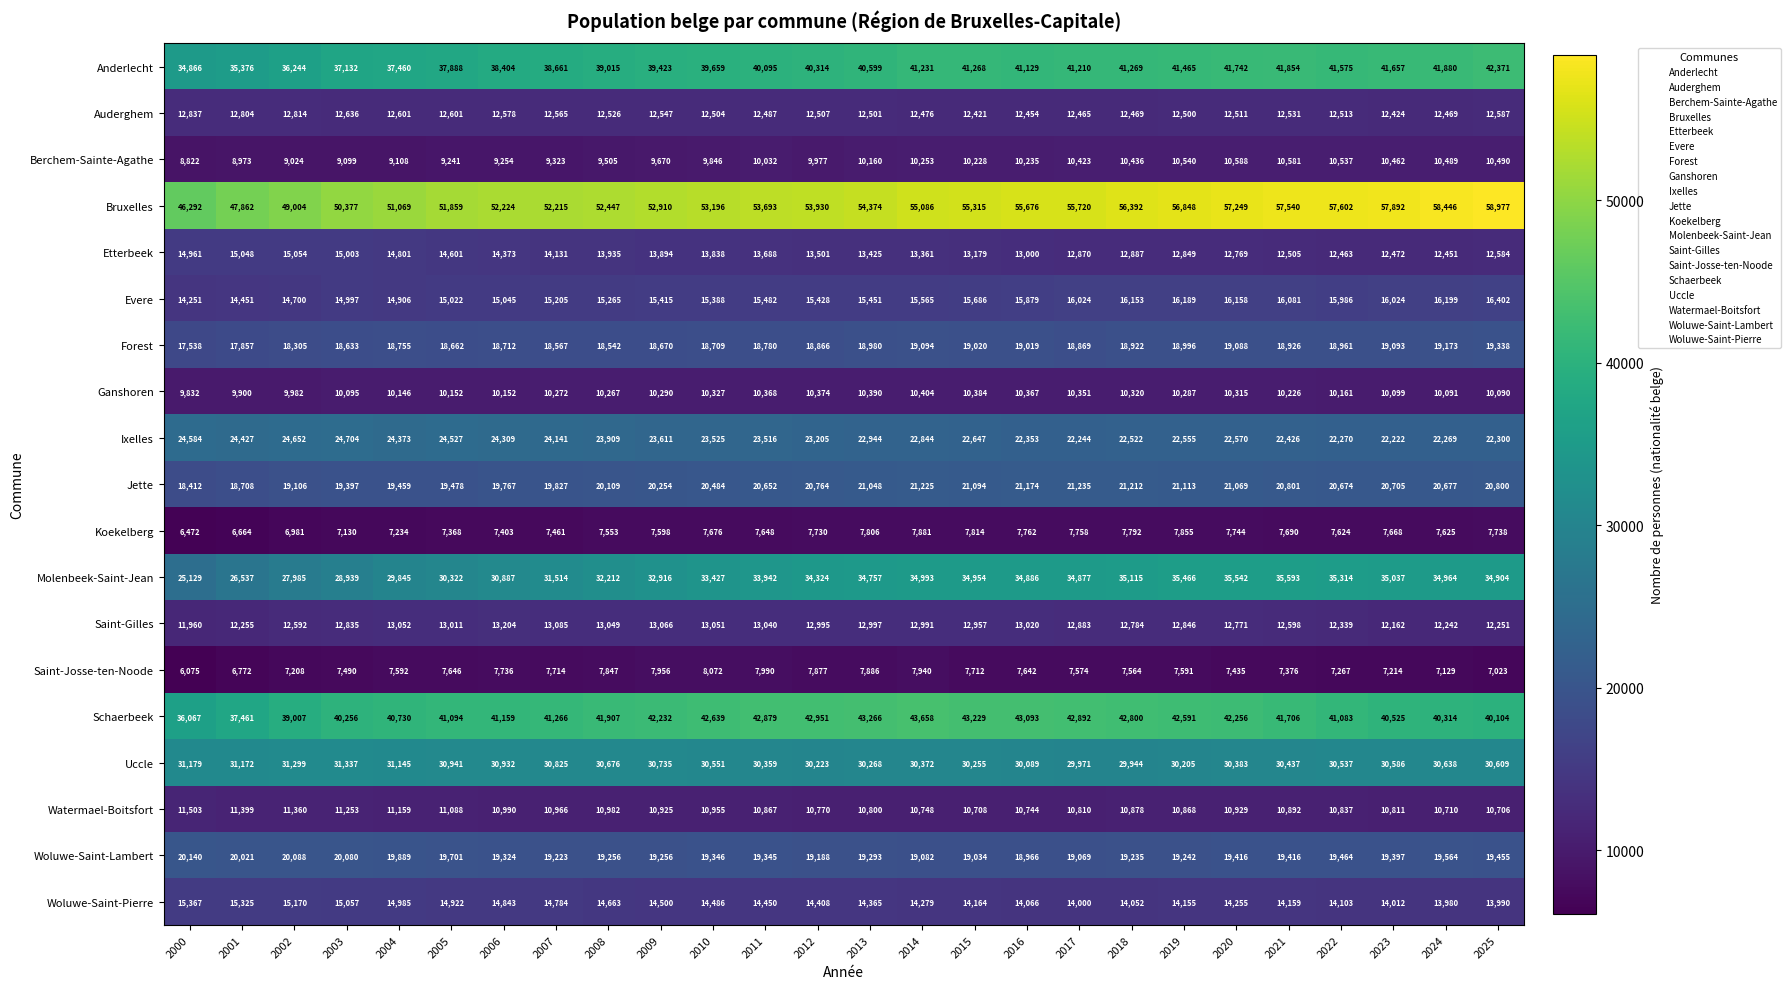

At how many categories does at least one series exceed 45895?

26